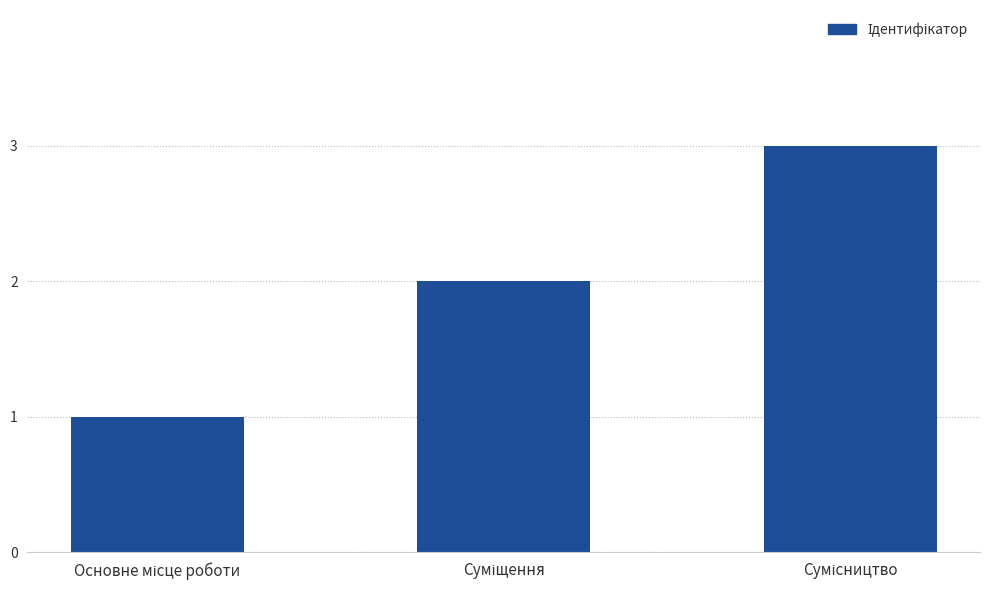

What is the maximum value shown in the chart?

3